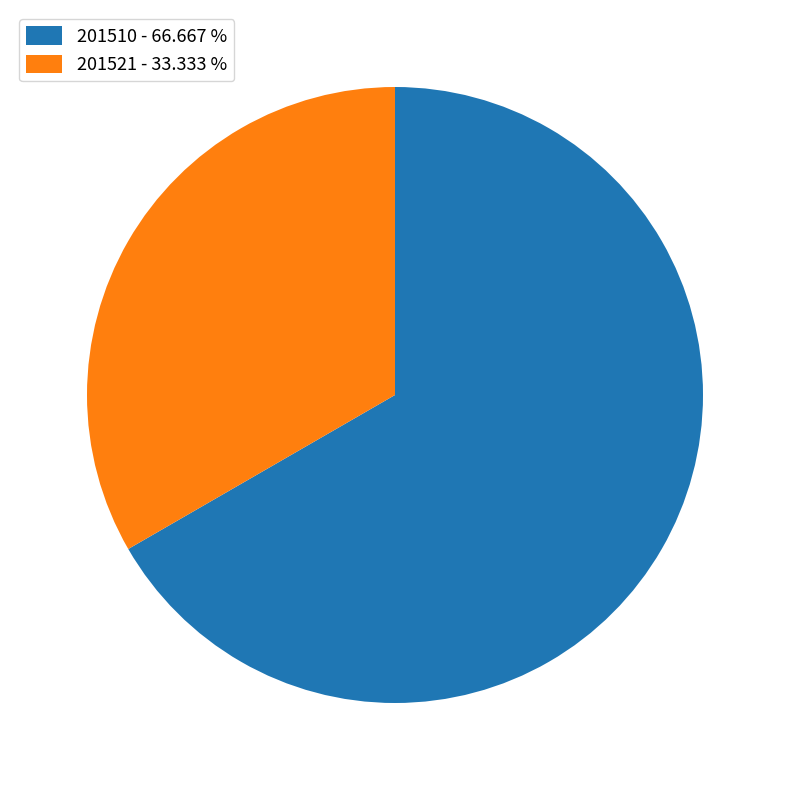

Combined, do 201521 - 33.333 % and 201510 - 66.667 % account for over 50%?

Yes